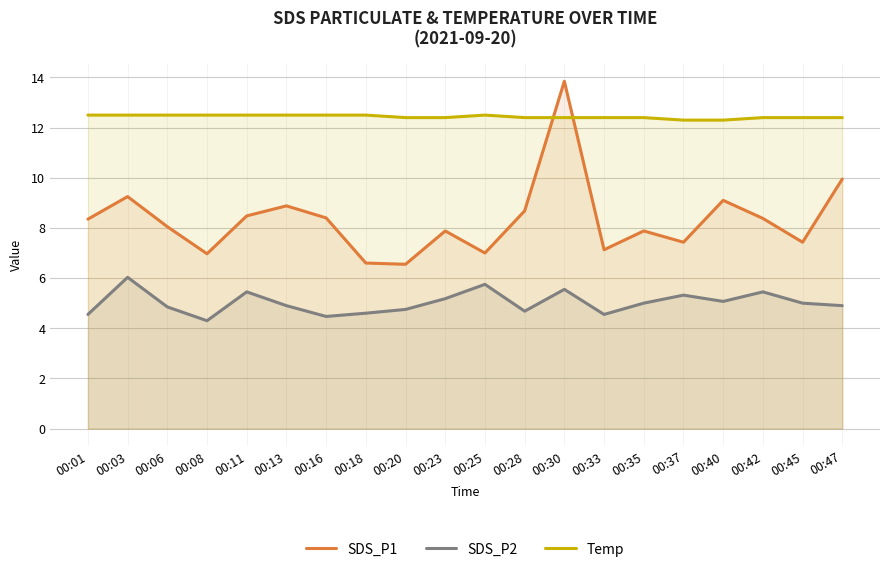

How many lines are shown in the chart?

3